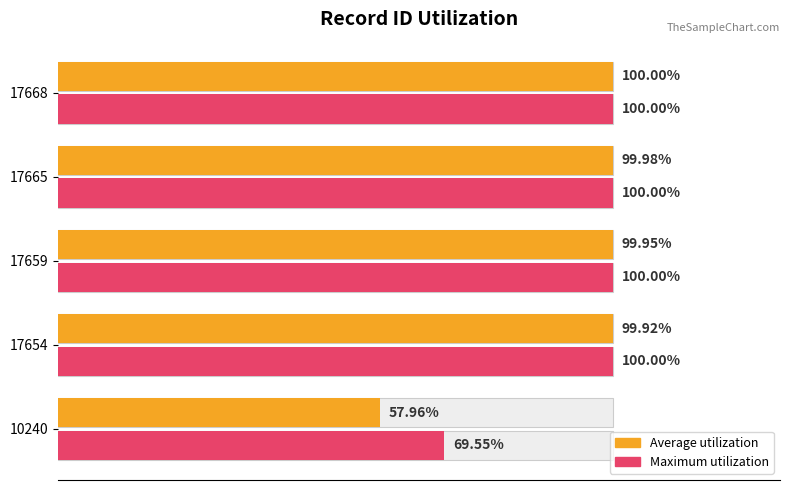

Between 10240 and 17668, which is larger?

17668